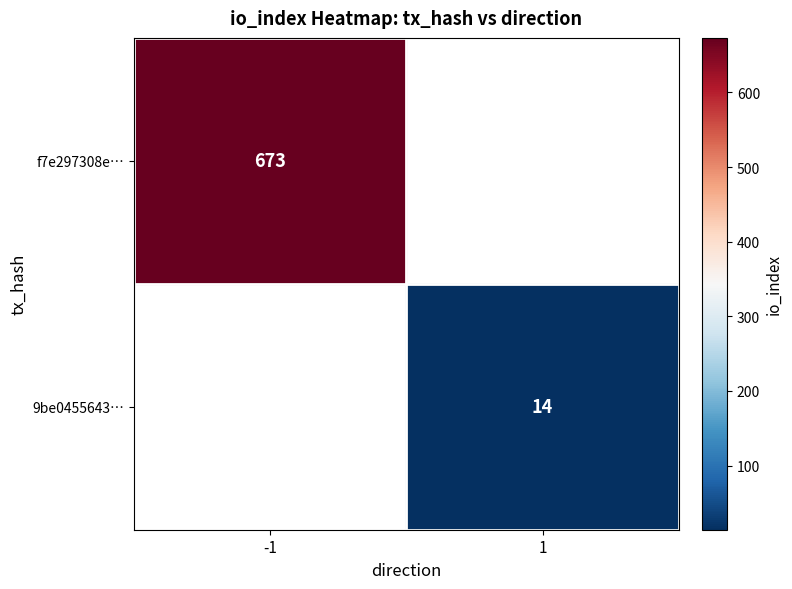

Count the f7e297308e9922e921d5ad90d52cb0c89db326f values in the range -1 to 673.

2